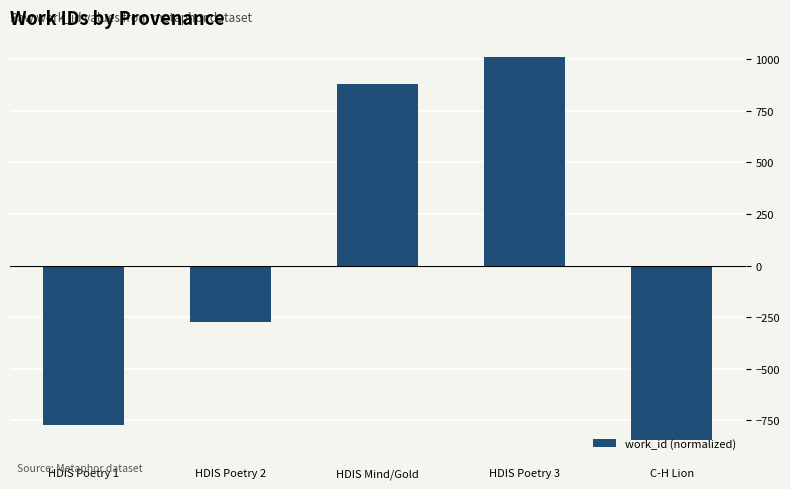

Reading left to right, transcribe all the data shown in this chart.

HDIS Poetry 1=-770.8	HDIS Poetry 2=-273.8	HDIS Mind/Gold=877.2	HDIS Poetry 3=1010.2	C-H Lion=-842.8